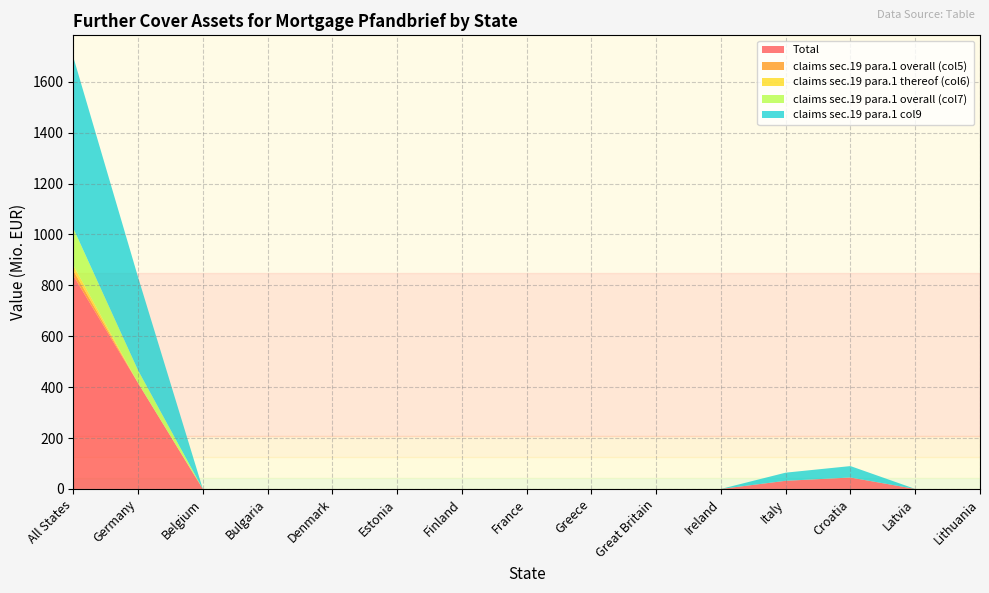

Reading left to right, what are all the values shown in this chart?

Total: 838.7	416.2	0.0	0.0	0.0	0.0	0.0	0.0	0.0	0.0	0.0	32.0	44.9	0.0	0.0
claims sec.19 para.1 overall (col5): 20.0	0.0	0.0	0.0	0.0	0.0	0.0	0.0	0.0	0.0	0.0	0.0	0.0	0.0	0.0
claims sec.19 para.1 thereof (col6): 20.0	0.0	0.0	0.0	0.0	0.0	0.0	0.0	0.0	0.0	0.0	0.0	0.0	0.0	0.0
claims sec.19 para.1 overall (col7): 146.0	50.0	0.0	0.0	0.0	0.0	0.0	0.0	0.0	0.0	0.0	0.0	0.0	0.0	0.0
claims sec.19 para.1 col9: 672.7	366.2	0.0	0.0	0.0	0.0	0.0	0.0	0.0	0.0	0.0	32.0	44.9	0.0	0.0